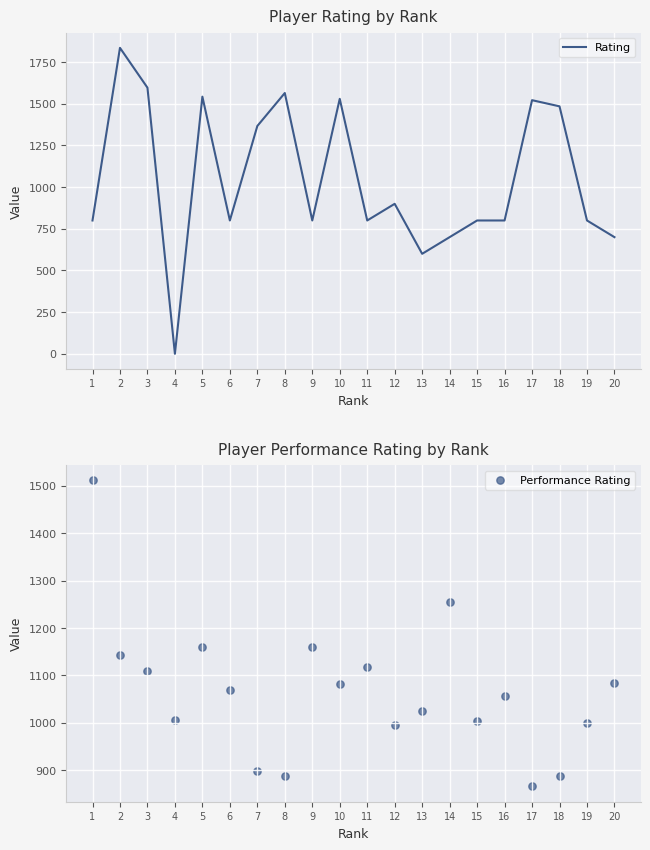

What are all the series names shown in the legend?

Rating, Performance Rating